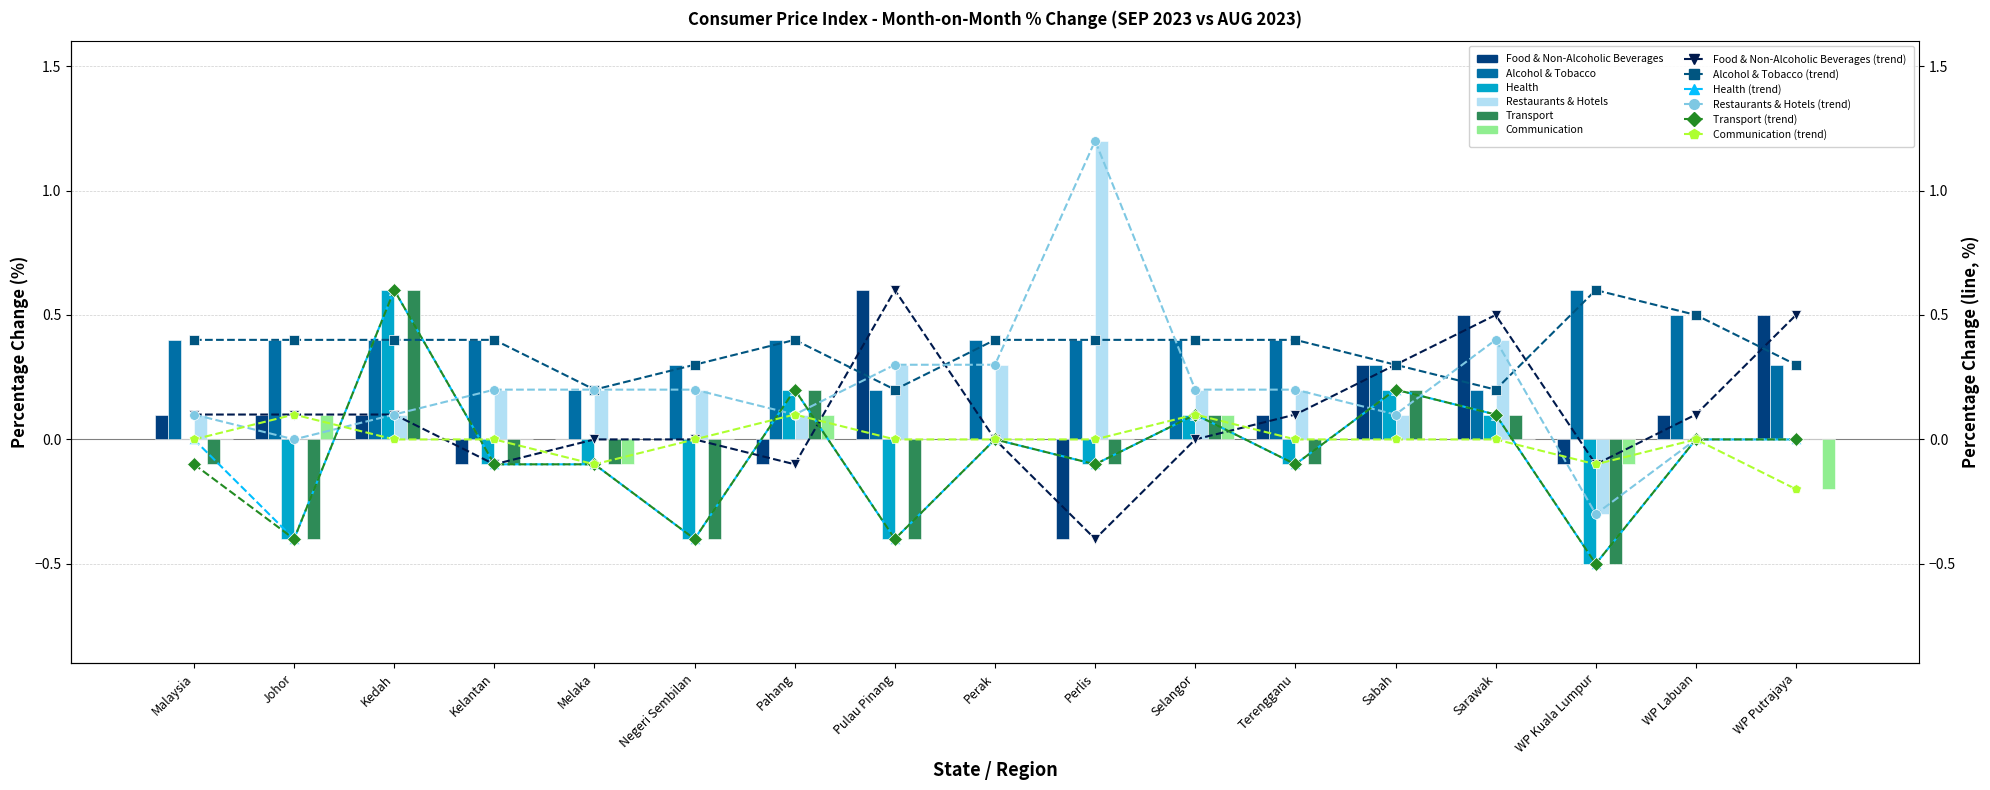

What is the total value across all series at Kelantan?

0.3